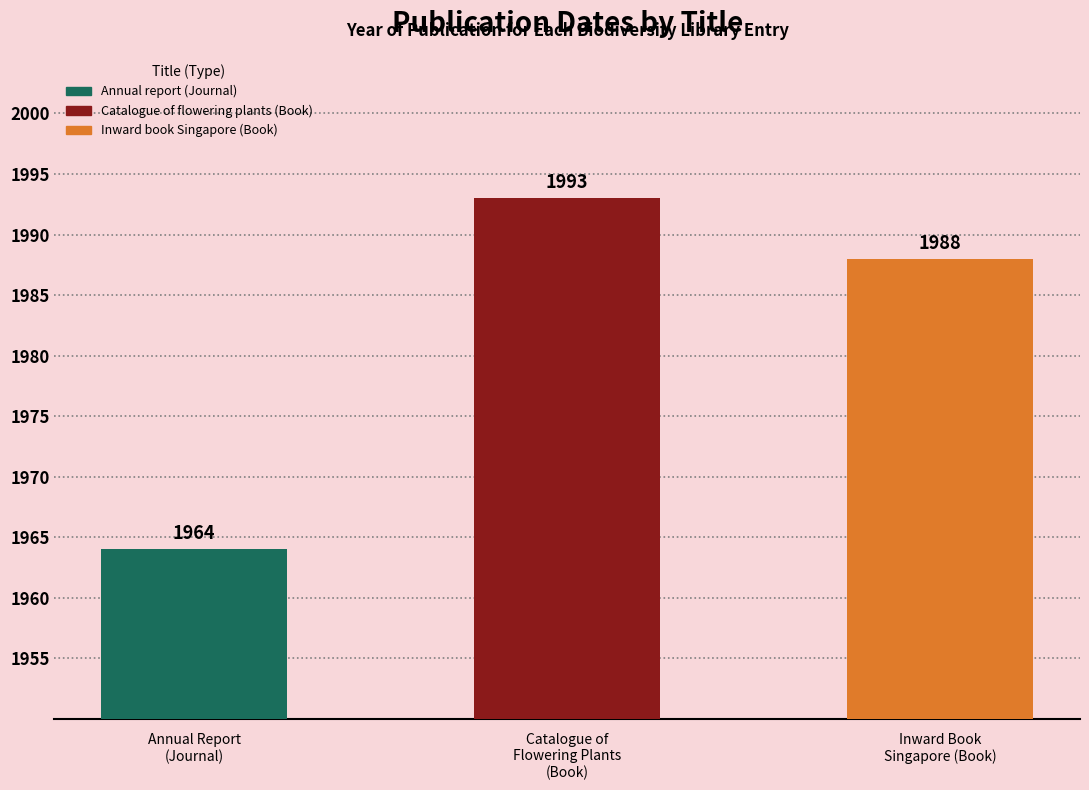

Which label corresponds to the largest value in the chart?

Catalogue of flowering plants (Book)